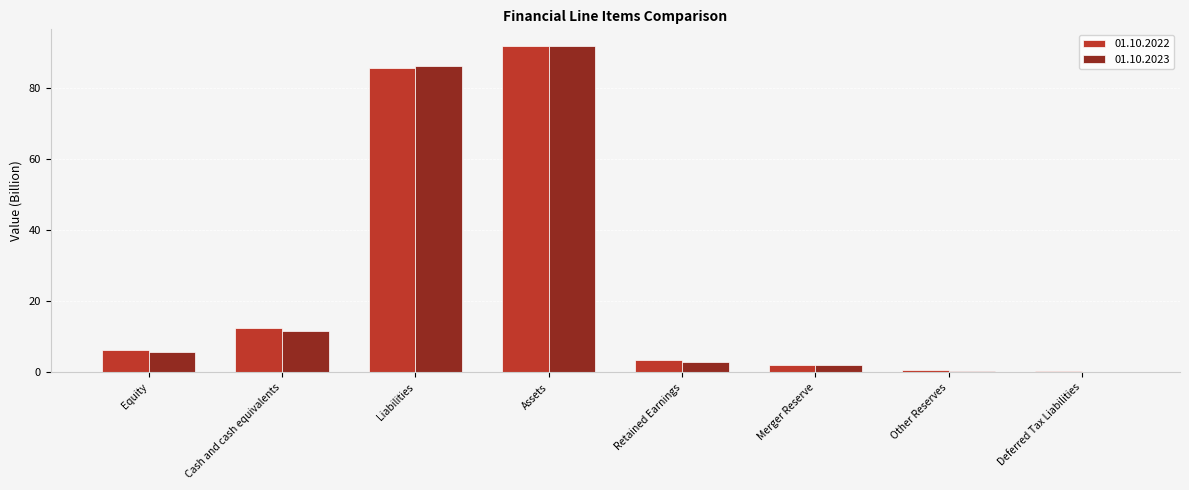

Where does the 01.10.2022 series first go above 6?

Equity